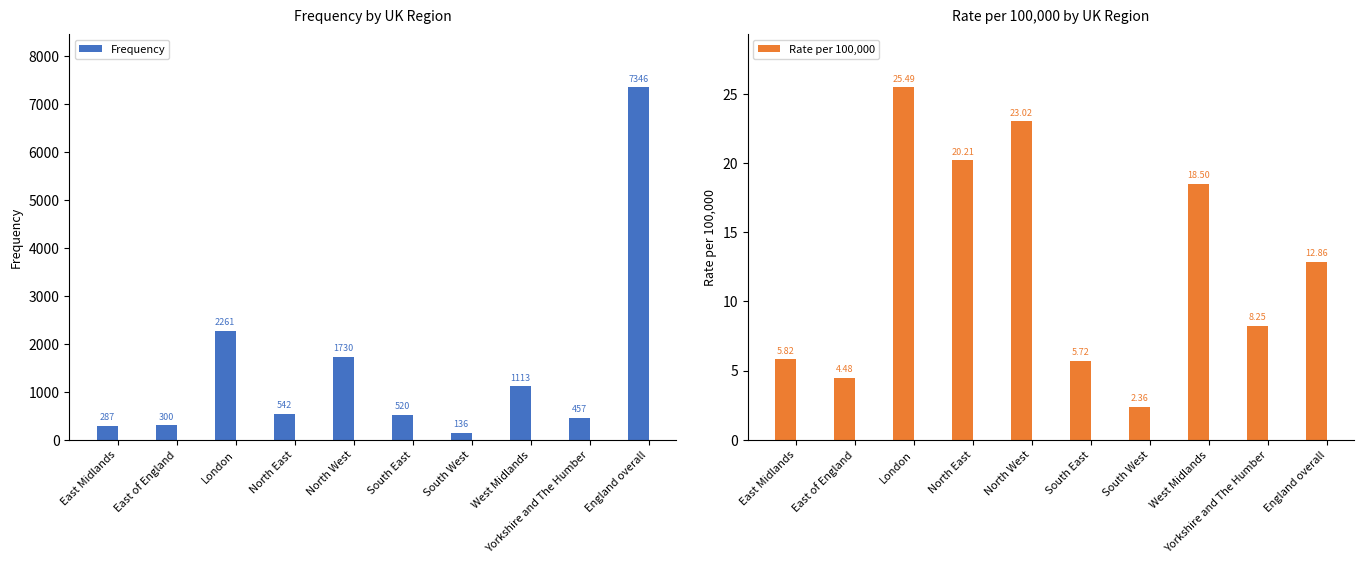

What is the lowest value of the Frequency series?

136